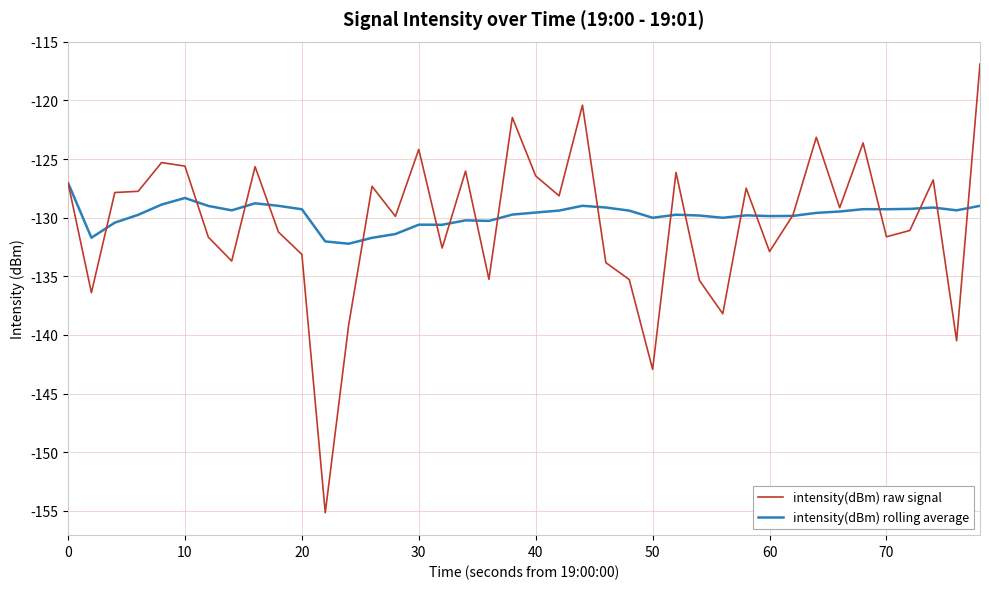

What is the difference between the maximum and minimum values in the intensity(dBm) rolling average series?

5.2